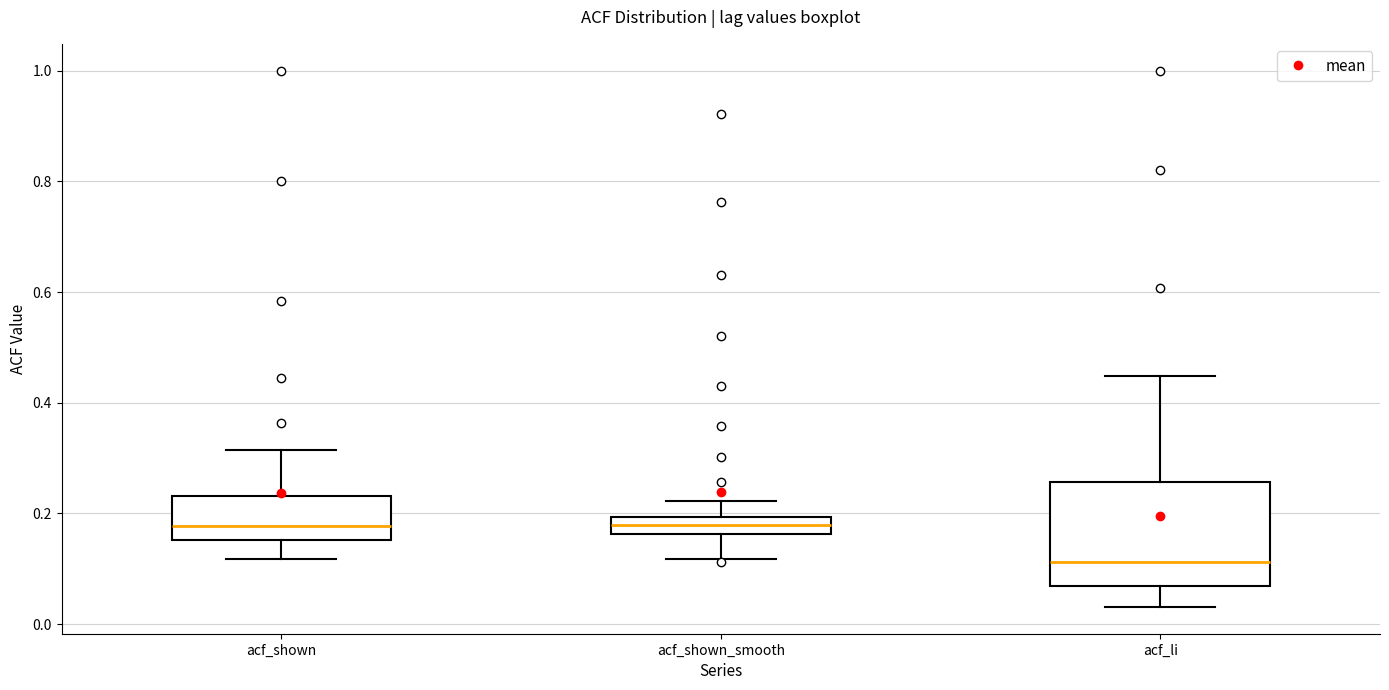

Where does the median line of the box for acf_shown sit on the y-axis? The values are not printed on the chart, so give them approximately, as read against the axis.

0.18